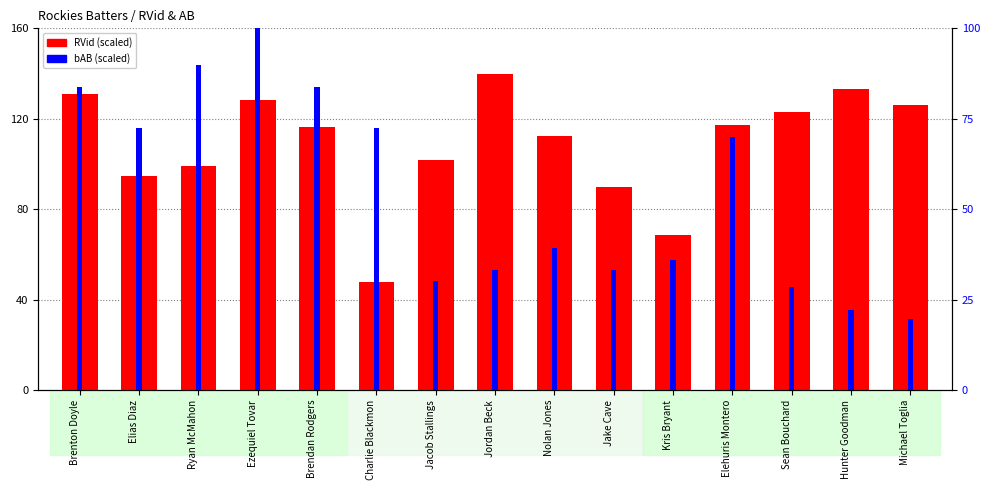

Between Kris Bryant and Michael Toglia, which series saw the biggest shift?

RVid (scaled)